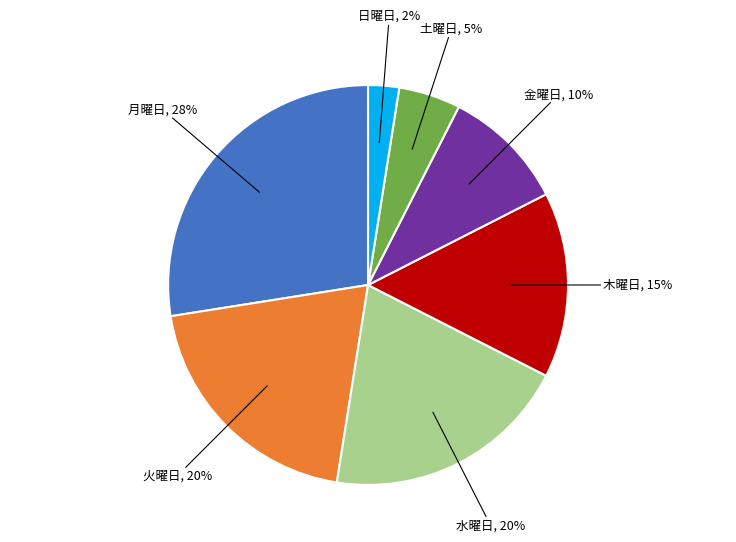

Is there a majority slice in this chart?

No